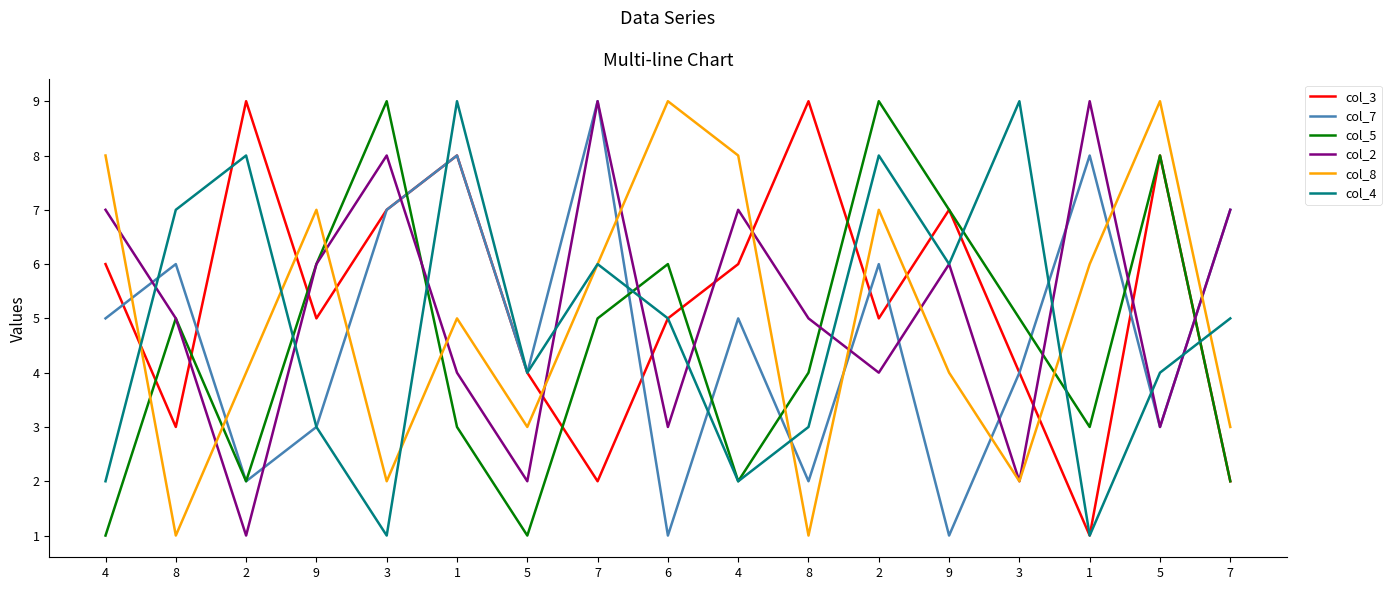

True or false: col_3 and col_4 cross at least once.

True